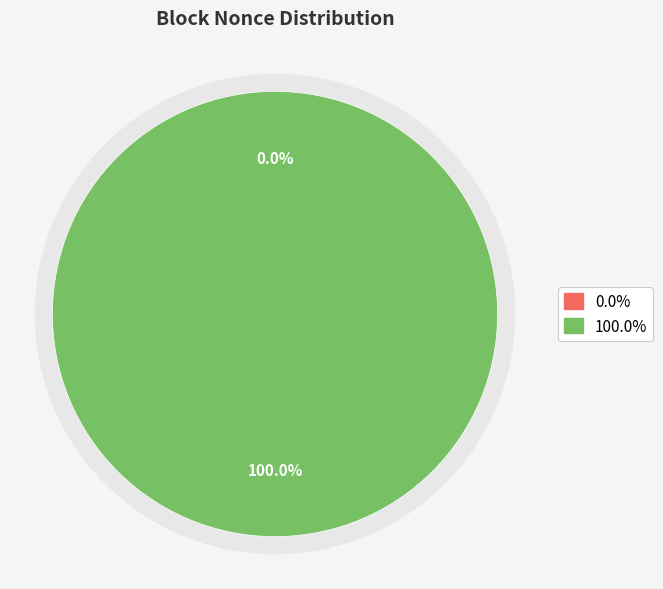

Count the number of slices in the pie.

2